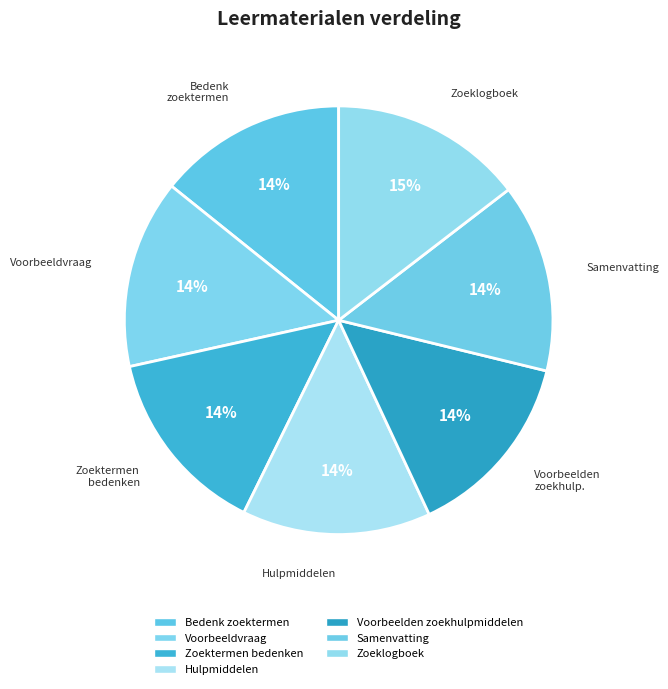

To the nearest percent, what portion does Samenvatting represent?

14%